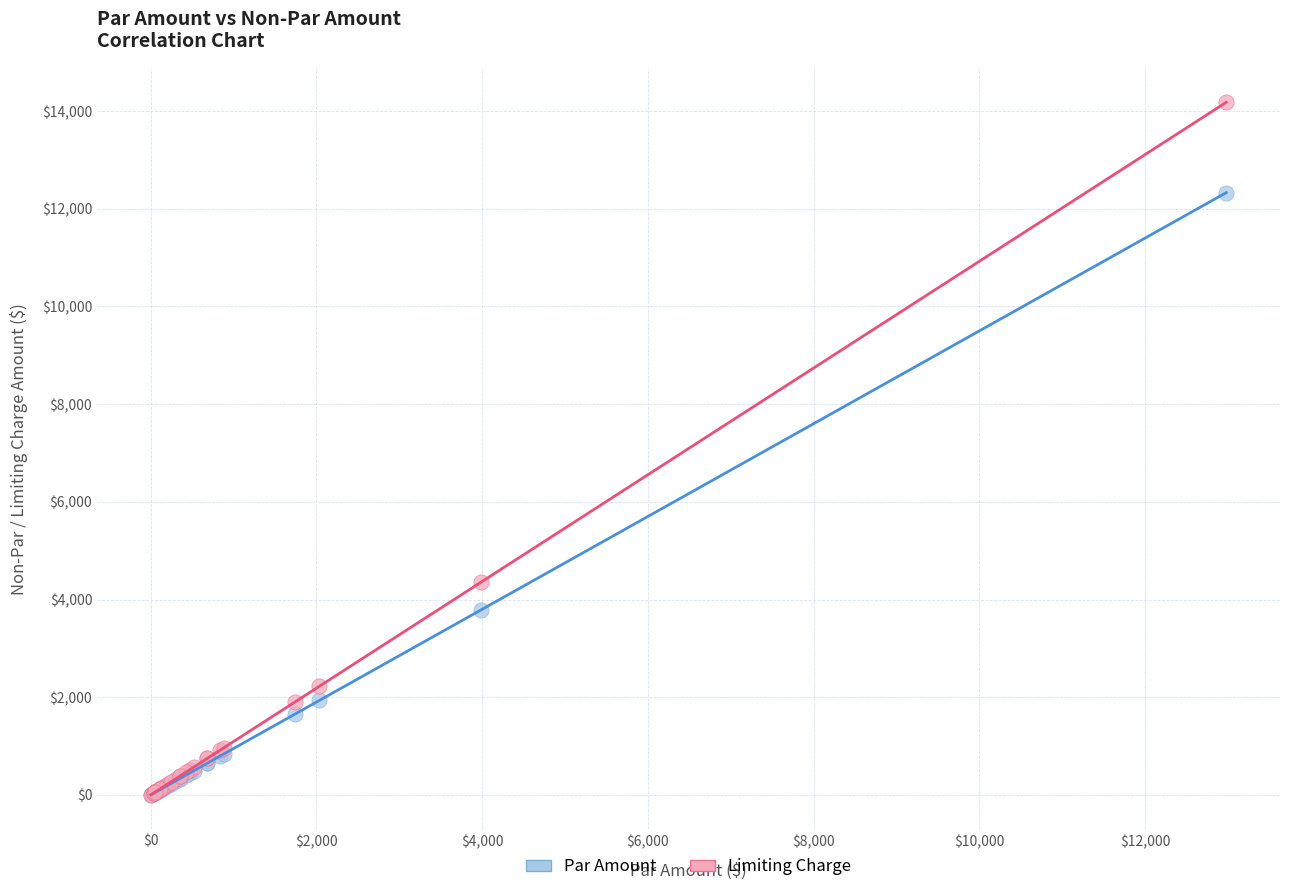

In the Limiting Charge series, what Y value is closest to 7090?

4354.7